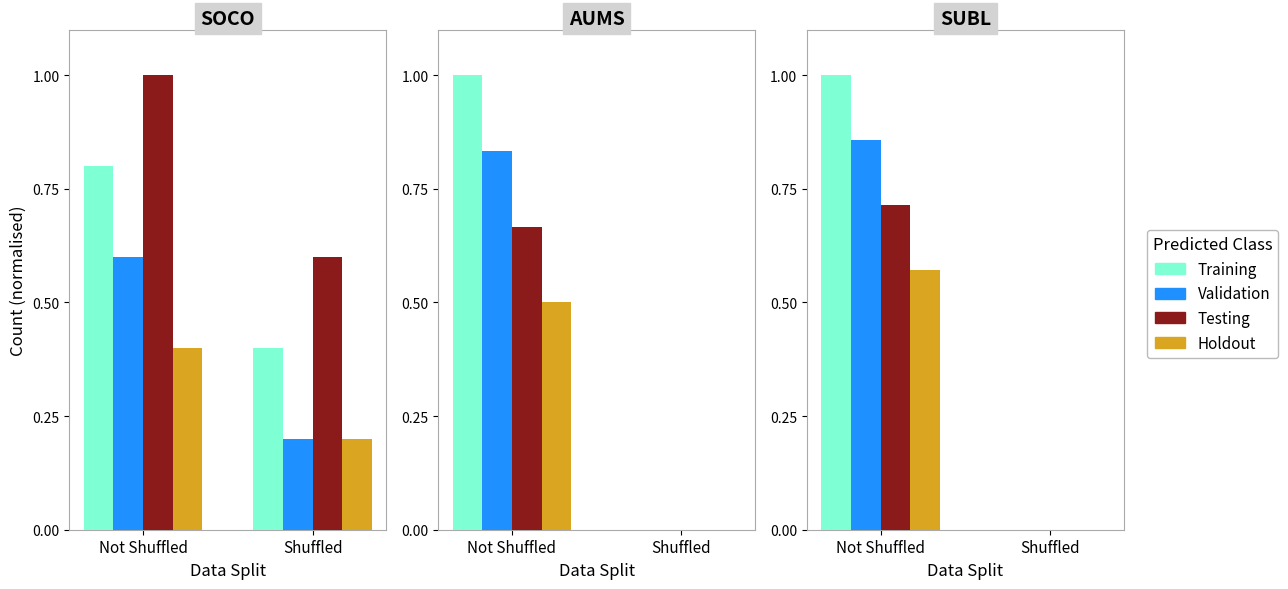

What is the difference between the Testing values at Not Shuffled and Shuffled?

0.7